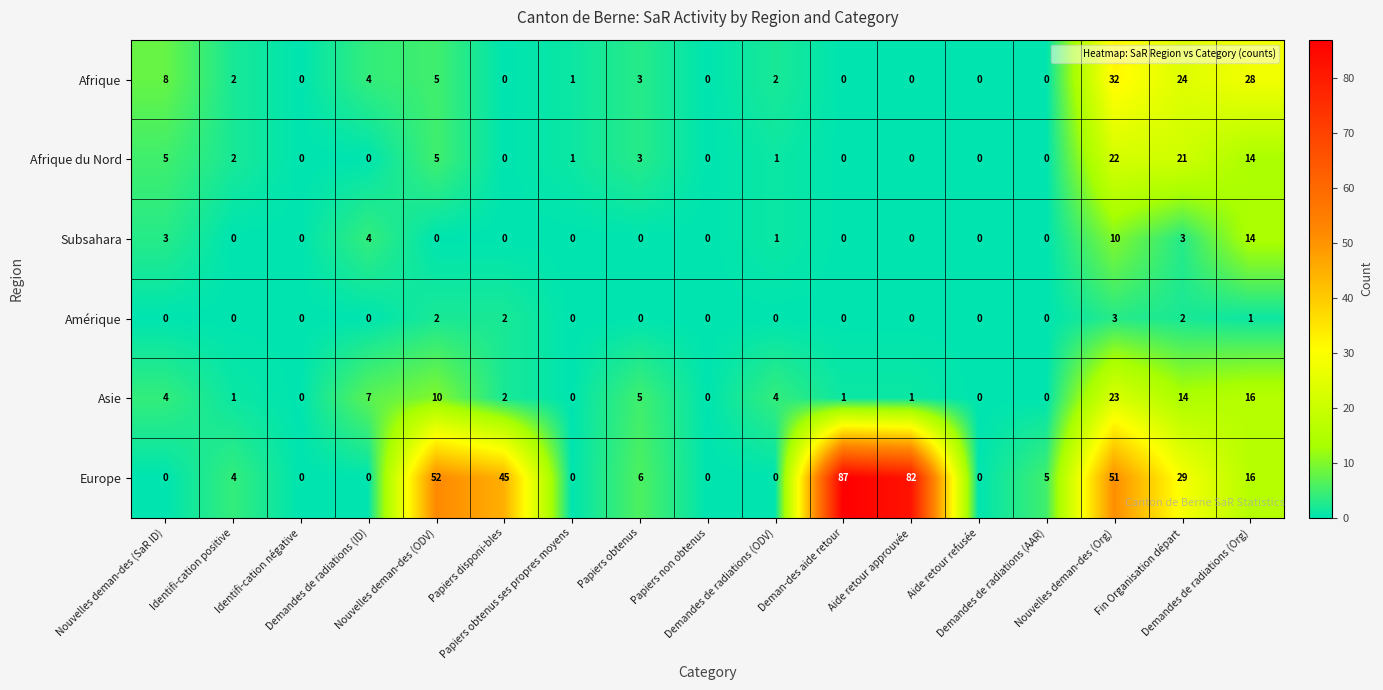

Rank the series by their maximum value, from lowest to highest.

Amérique, Subsahara, Afrique du Nord, Asie, Afrique, Europe